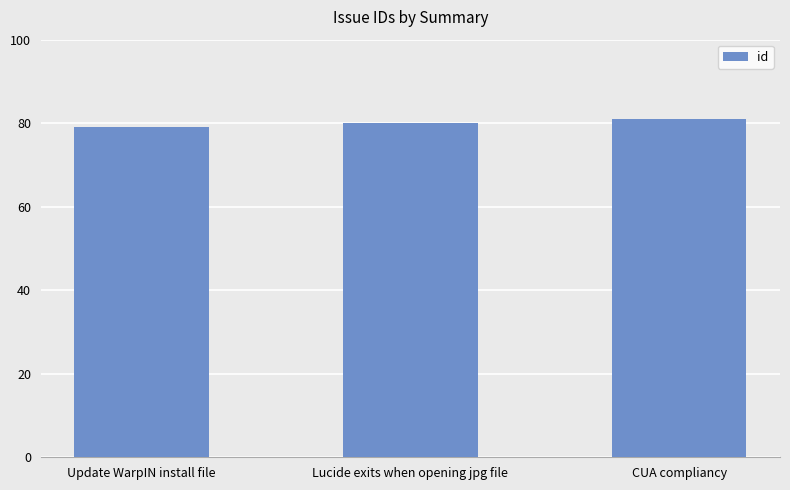

List the labels in order of value, largest first.

CUA compliancy, Lucide exits when opening jpg file, Update WarpIN install file